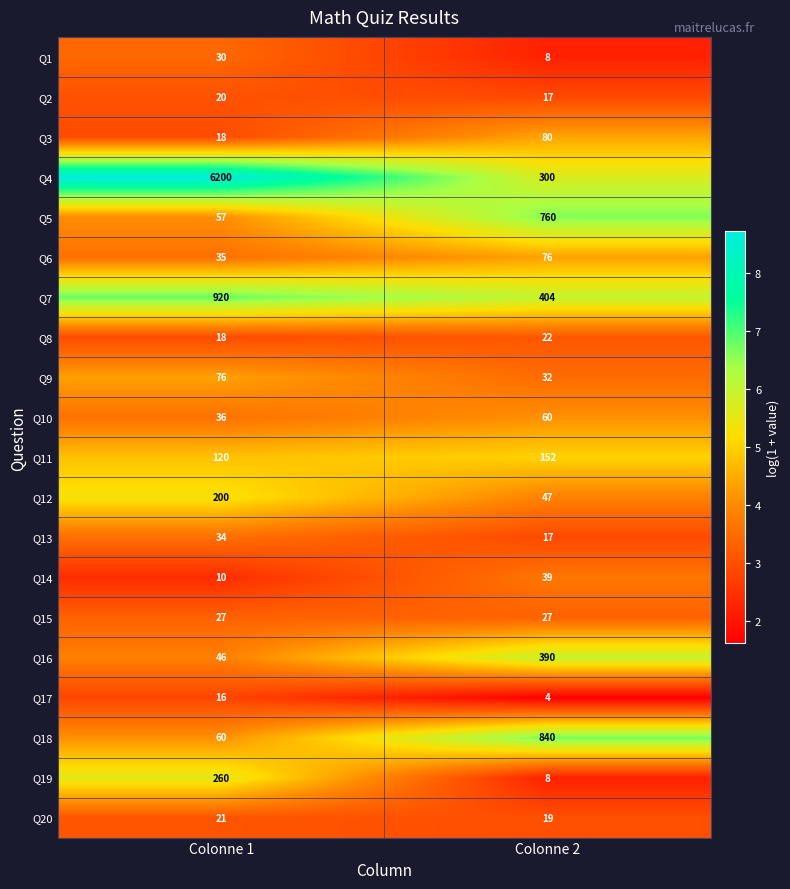

Is it true that Q14 equals 39 at Colonne 2?

True